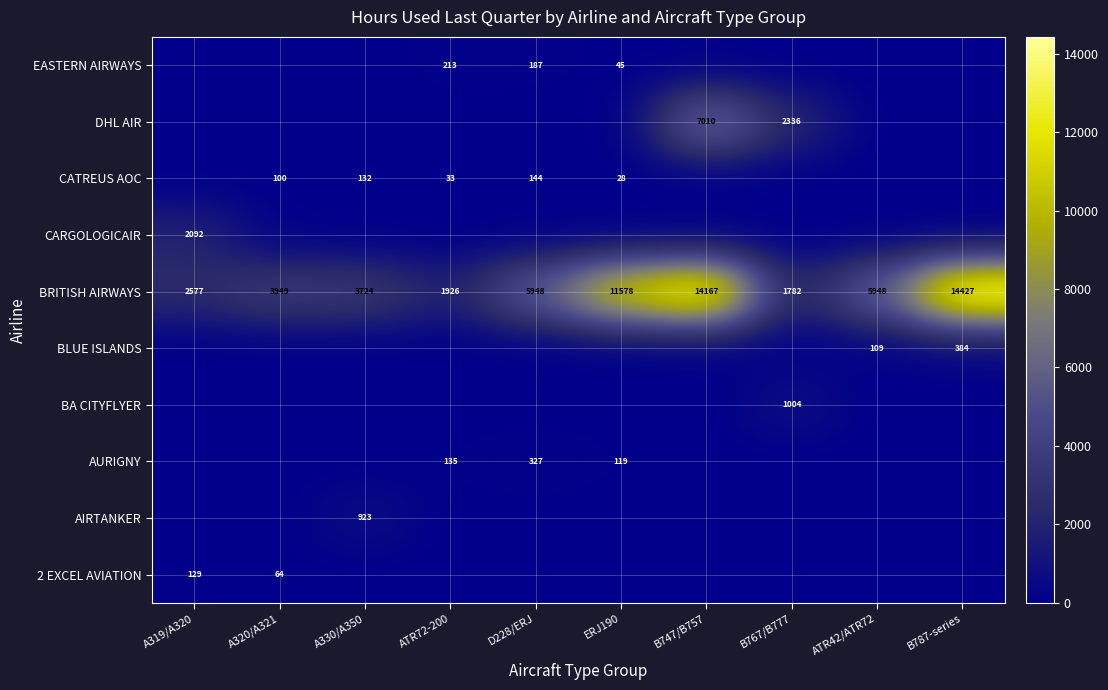

What is the difference between the highest and lowest values at A330/A350?

3724.1